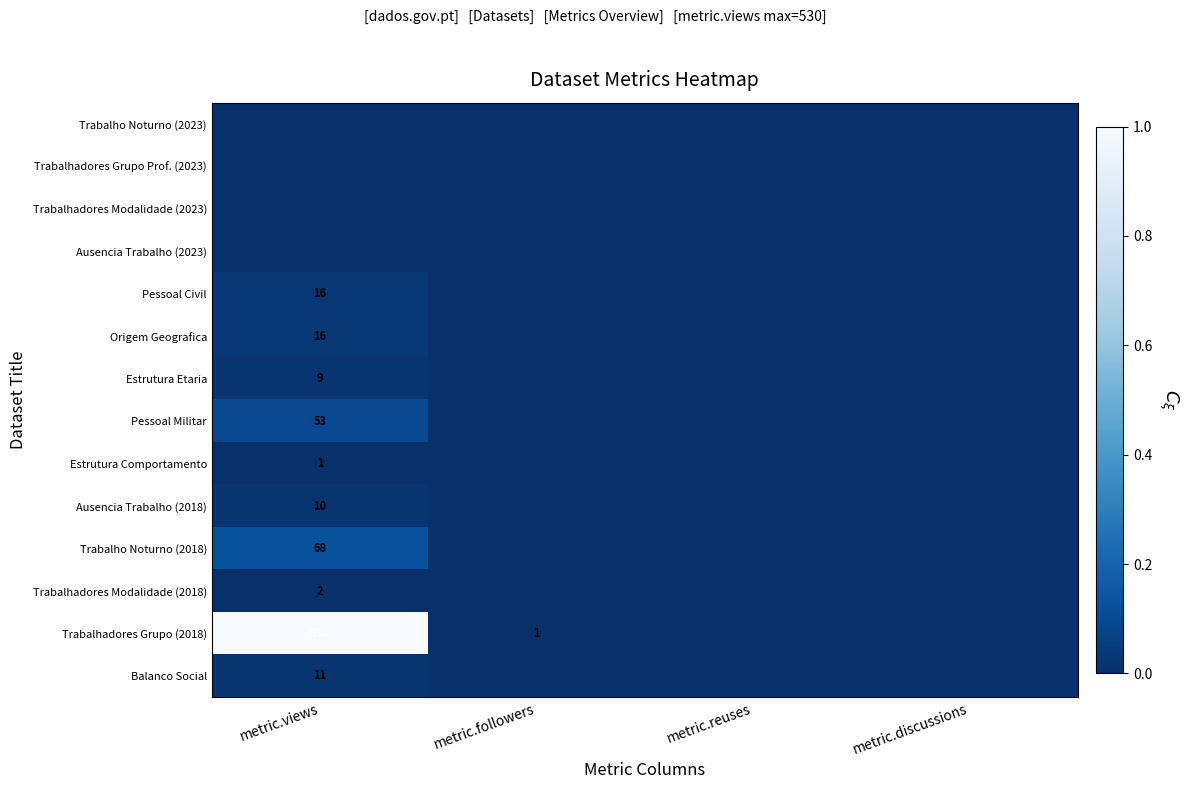

True or false: Origem Geografica has a value of 4 at metric.views.

False